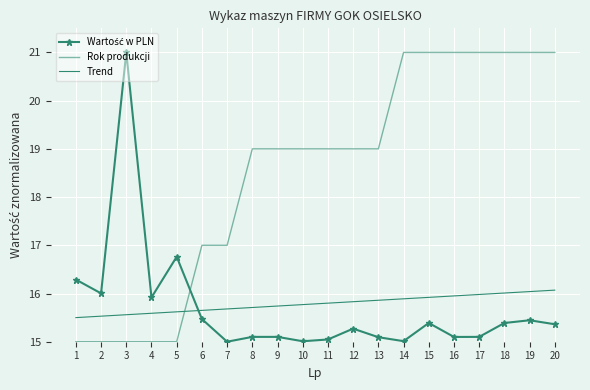

What is the value of the Wartość w PLN point at the 12th from the left?

15.3